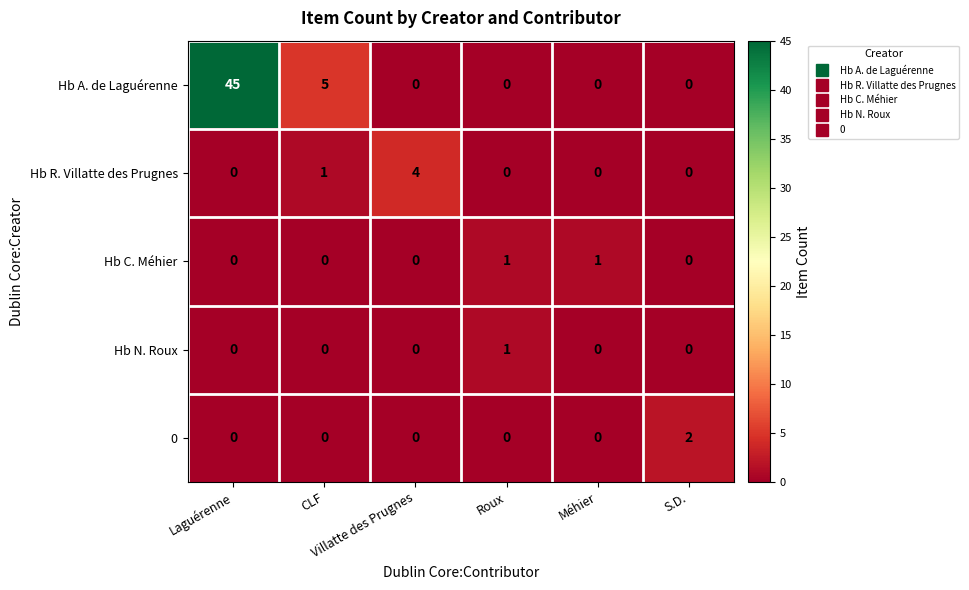

Reading left to right, list all the values displayed in this chart.

Hb A. de Laguérenne: Laguérenne=45	CLF=5	Villatte des Prugnes=0	Roux=0	Méhier=0	S.D.=0
Hb R. Villatte des Prugnes: Laguérenne=0	CLF=1	Villatte des Prugnes=4	Roux=0	Méhier=0	S.D.=0
Hb C. Méhier: Laguérenne=0	CLF=0	Villatte des Prugnes=0	Roux=1	Méhier=1	S.D.=0
Hb N. Roux: Laguérenne=0	CLF=0	Villatte des Prugnes=0	Roux=1	Méhier=0	S.D.=0
0: Laguérenne=0	CLF=0	Villatte des Prugnes=0	Roux=0	Méhier=0	S.D.=2